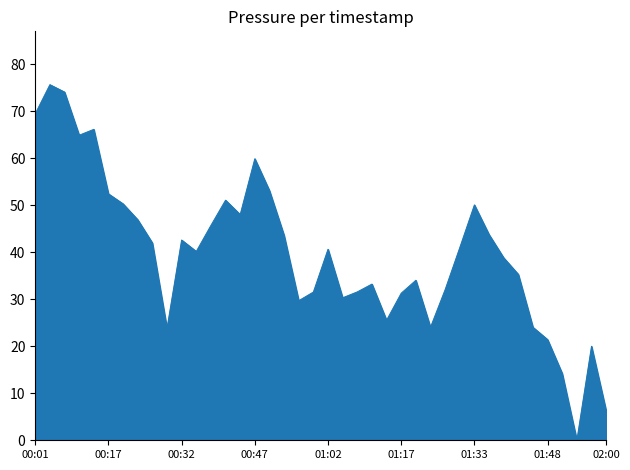

What is the maximum value shown in the chart?

75.6